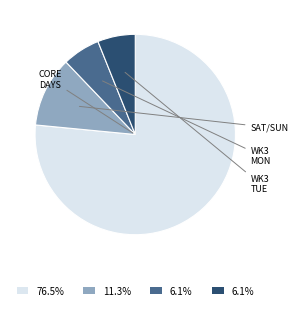

Does any single category account for the majority?

Yes